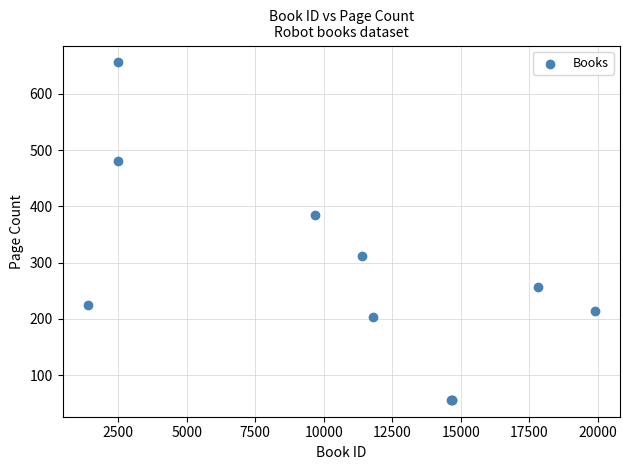

What Y value in the scatter plot is closest to 356?

384